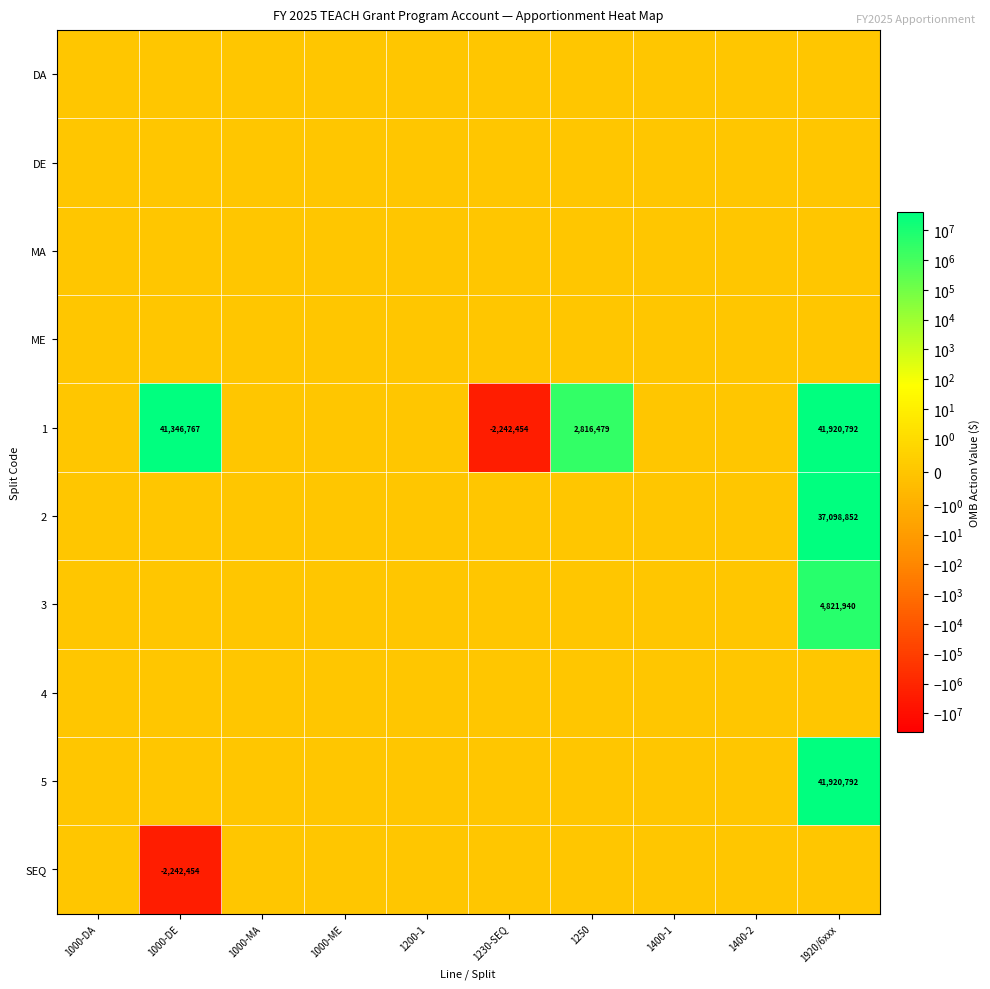

True or false: DE has a value of 0 at 1400-2.

True